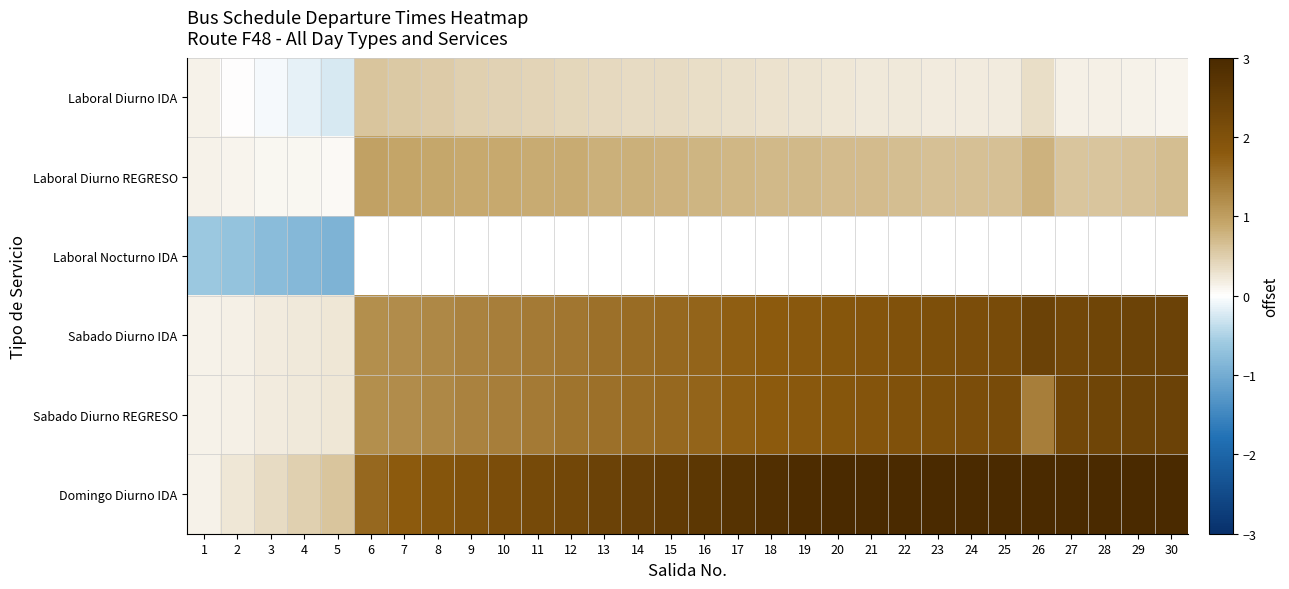

Where is Sabado Diurno REGRESO nearest to the value 1?

6